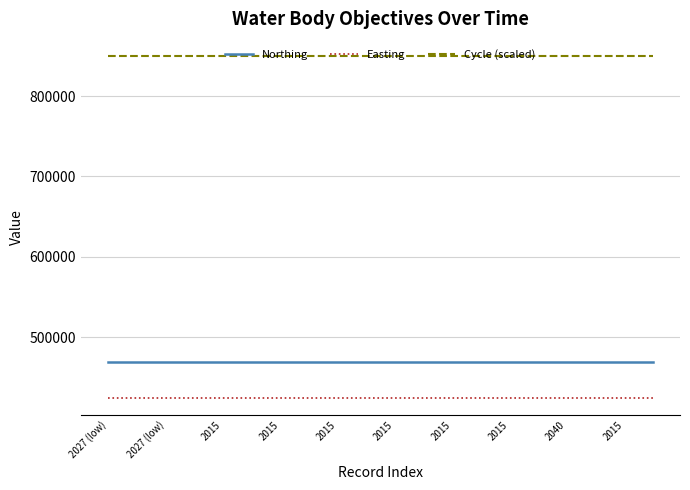

List the series in order of their peak value, lowest first.

Easting, Northing, Cycle (scaled)